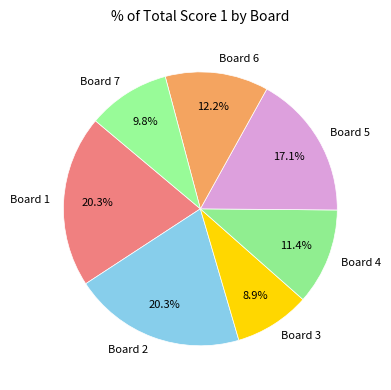

To the nearest percent, what percentage of the pie is Board 3?

9%